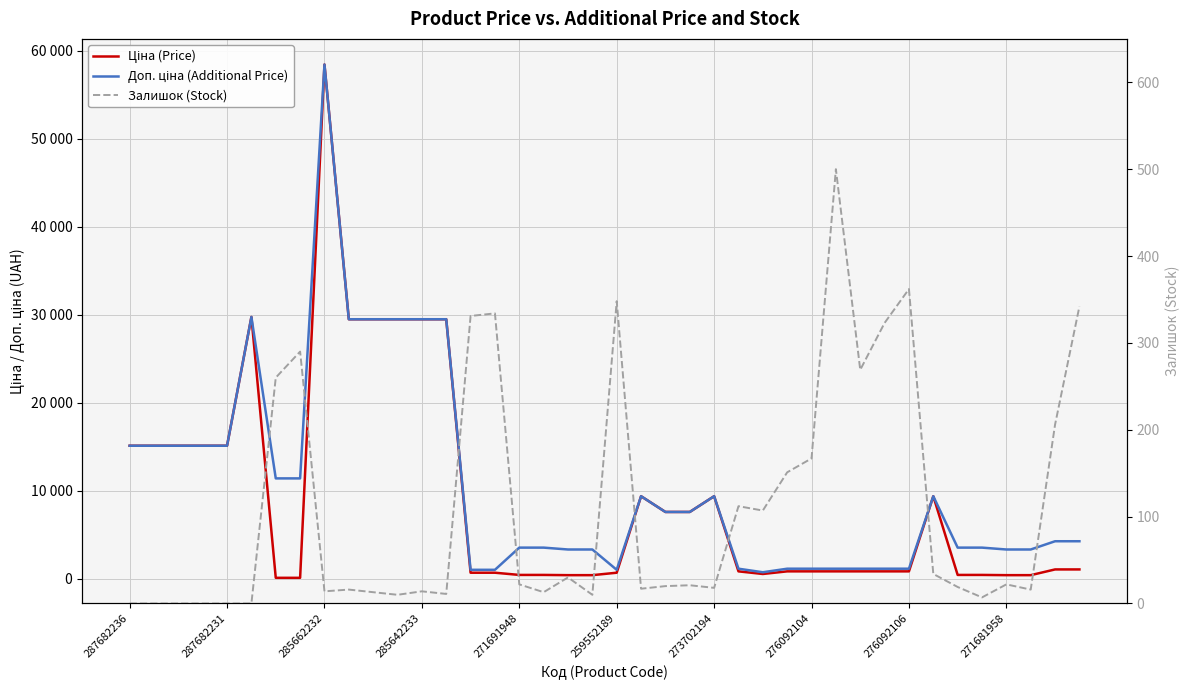

What are all the series names shown in the legend?

Ціна (Price), Доп. ціна (Additional Price), Залишок (Stock)